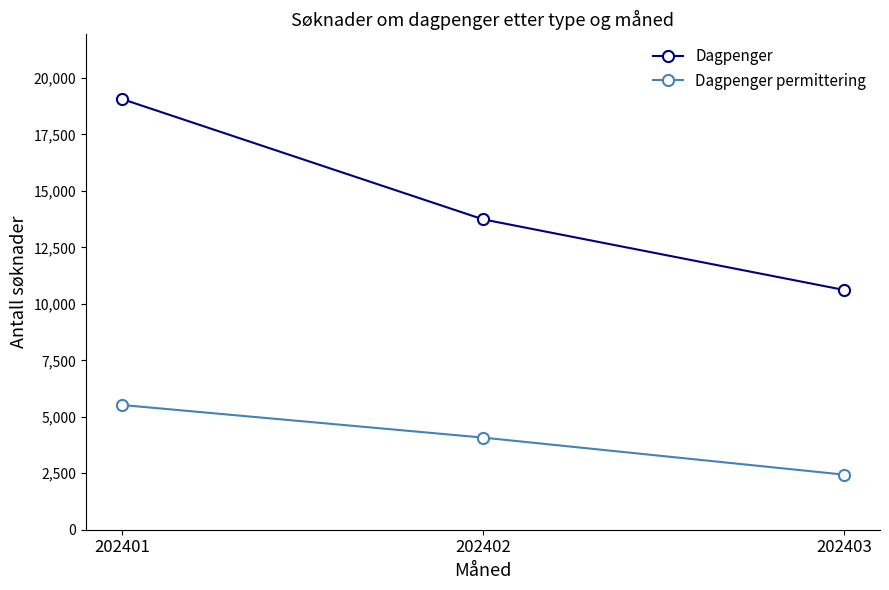

What is the highest value of the Dagpenger series?

19068